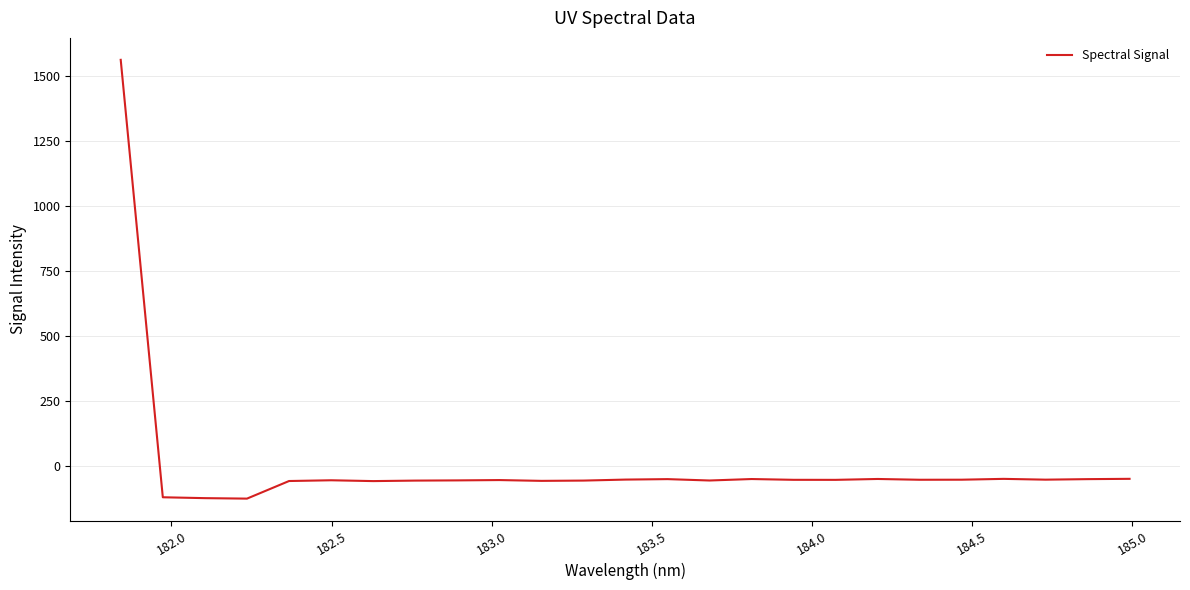

What is the minimum value shown in the chart?

-123.5